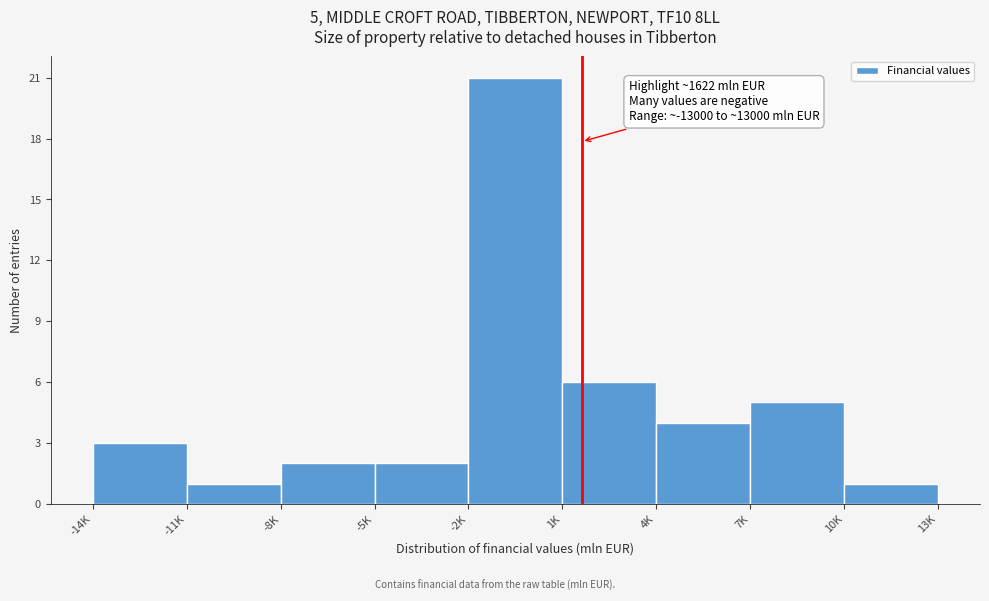

Reading right to left, transcribe all the data shown in this chart.

10K=1	7K=5	4K=4	1K=6	-2K=21	-5K=2	-8K=2	-11K=1	-14K=3